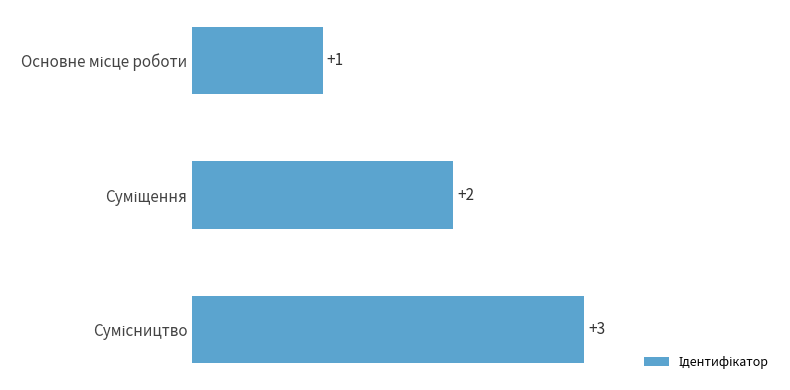

What is the greatest value displayed?

3